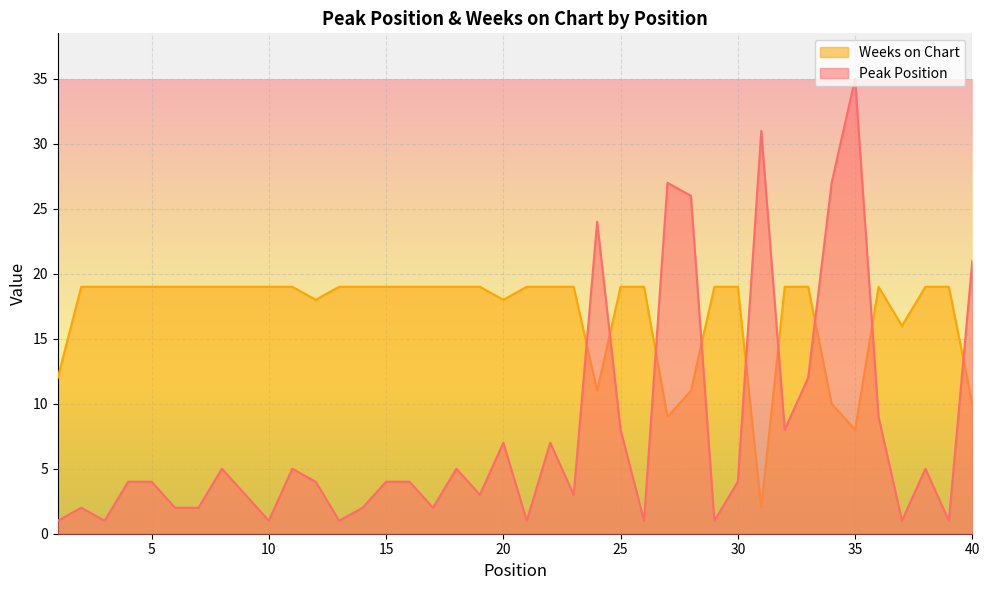

Does the chart display data point markers on the line(s)?

No